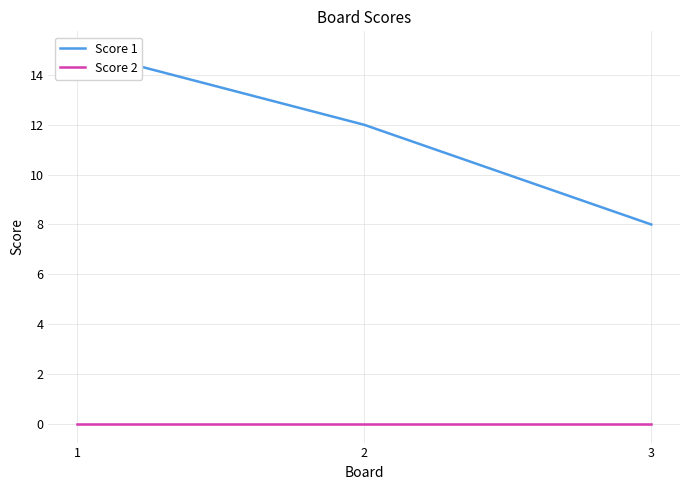

How many data points in Score 1 are above 12?

1